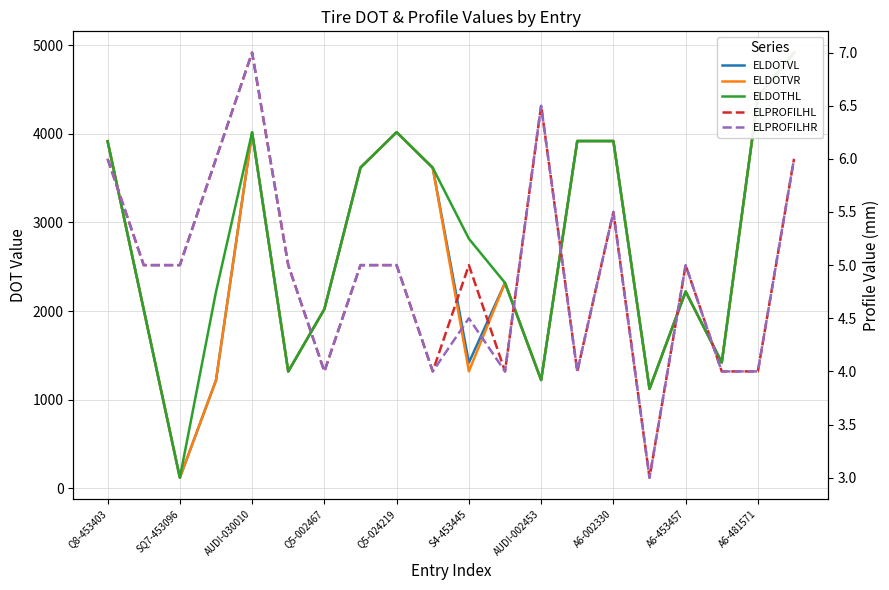

How many categories are shown in the chart?

20